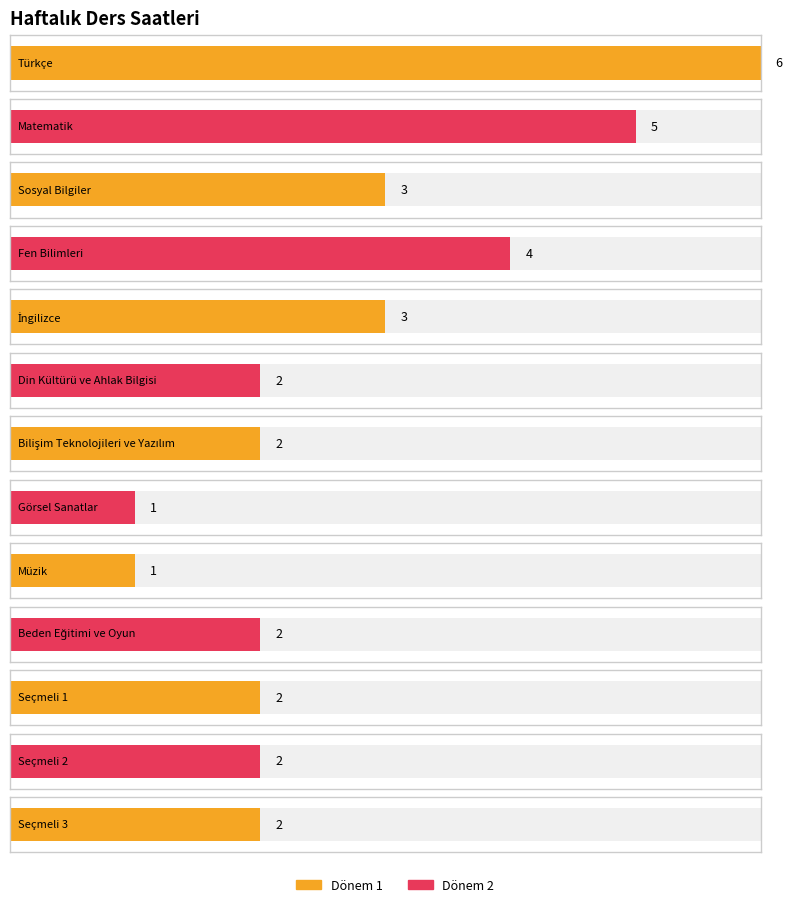

List the labels in order of value, largest first.

Türkçe, Matematik, Fen Bilimleri, Sosyal Bilgiler, İngilizce, Din Kültürü ve Ahlak Bilgisi, Bilişim Teknolojileri ve Yazılım, Beden Eğitimi ve Oyun, Seçmeli 1, Seçmeli 2, Seçmeli 3, Görsel Sanatlar, Müzik